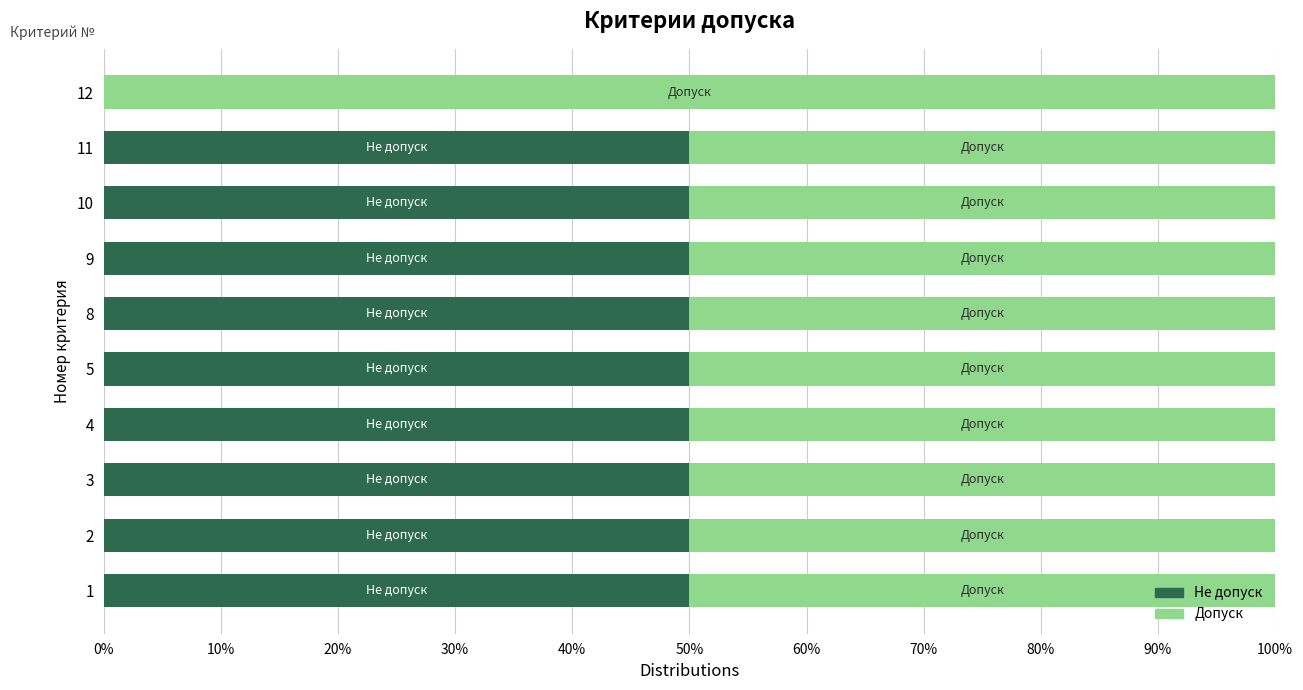

Is it true that Не допуск equals 12 at 11?

False